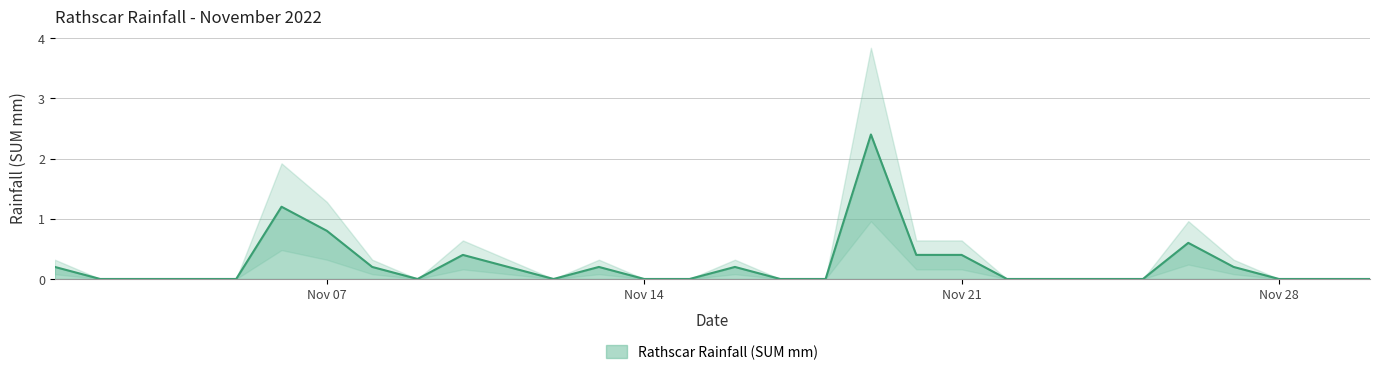

How many positive values are there?

13